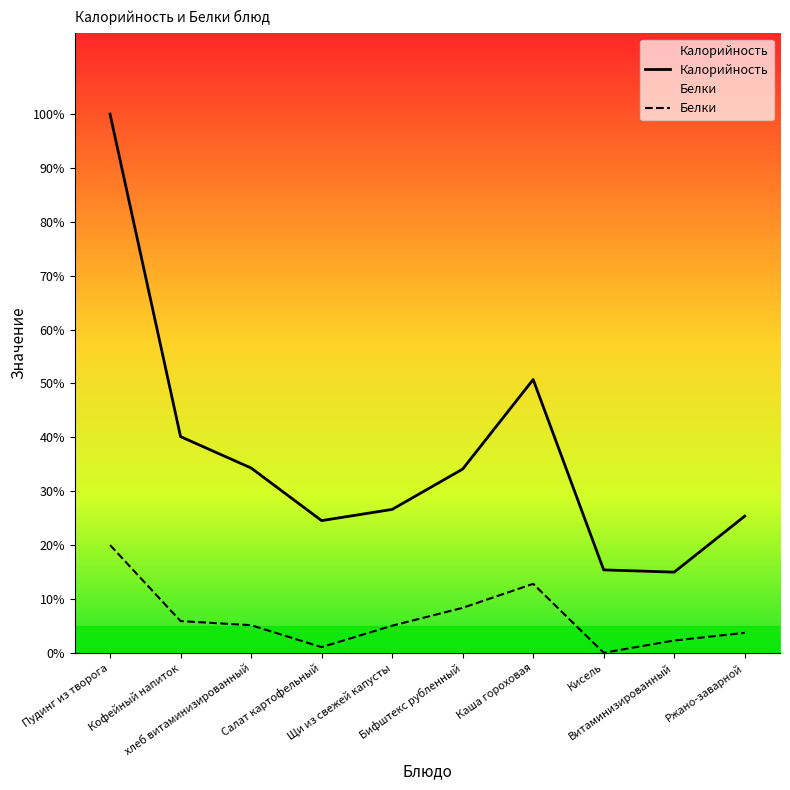

At which category is the sum across all series the highest?

Пудинг из творога